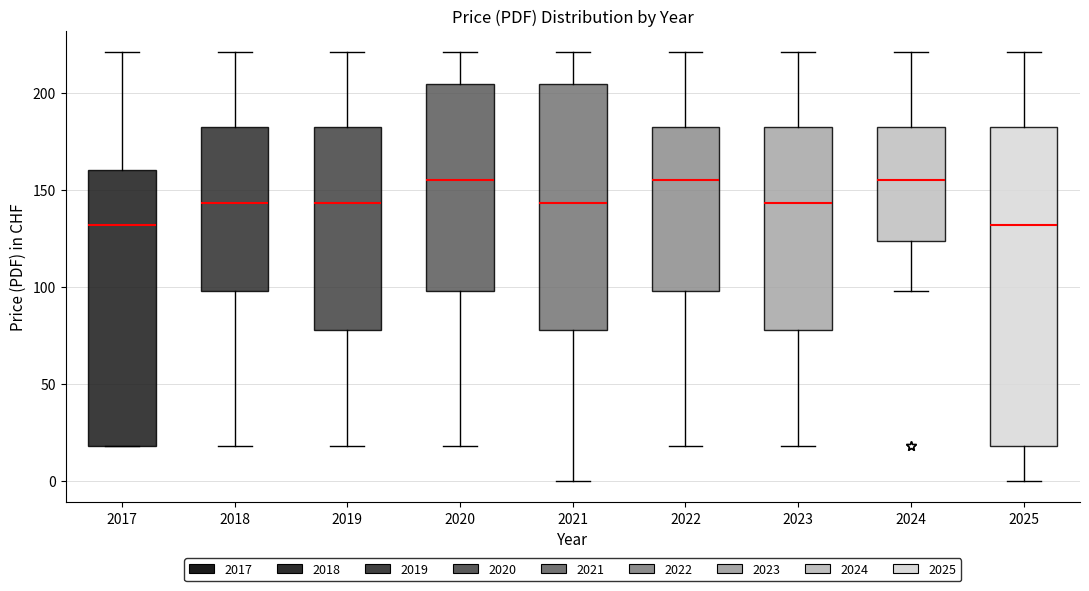

Reading left to right, read every box against the y-axis: the position of its median line, the range the box covers, and the ends of its whiskers. The values are not printed on the chart, so give them approximately, as read against the axis.

2017: median 130, box 20 to 160, whiskers 20 to 220
2018: median 145, box 100 to 185, whiskers 20 to 220
2019: median 145, box 80 to 185, whiskers 20 to 220
2020: median 155, box 100 to 205, whiskers 20 to 220
2021: median 145, box 80 to 205, whiskers 0 to 220
2022: median 155, box 100 to 185, whiskers 20 to 220
2023: median 145, box 80 to 185, whiskers 20 to 220
2024: median 155, box 125 to 185, whiskers 100 to 220
2025: median 130, box 20 to 185, whiskers 0 to 220